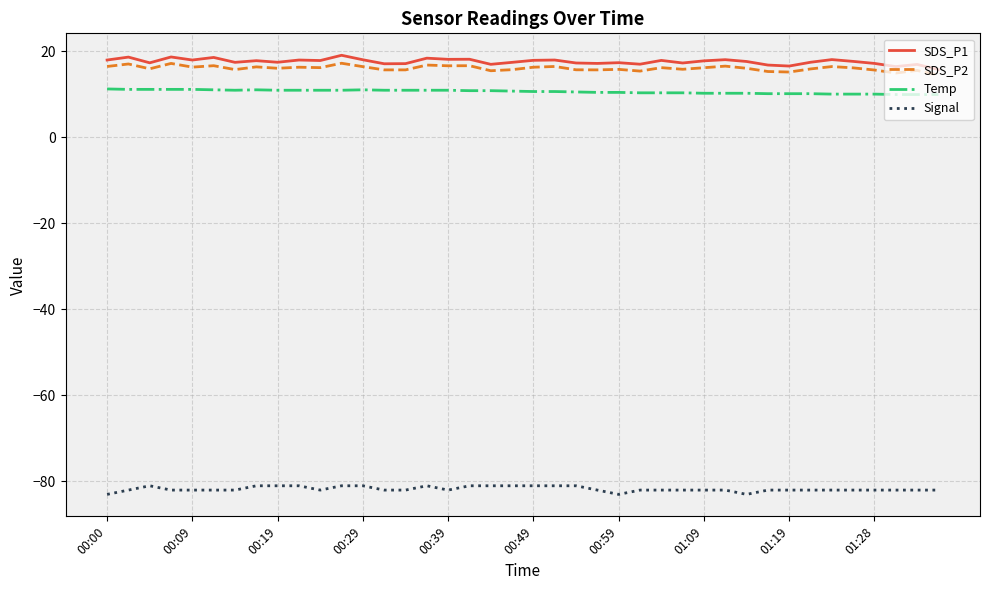

Which series has the largest range (max minus min)?

SDS_P1